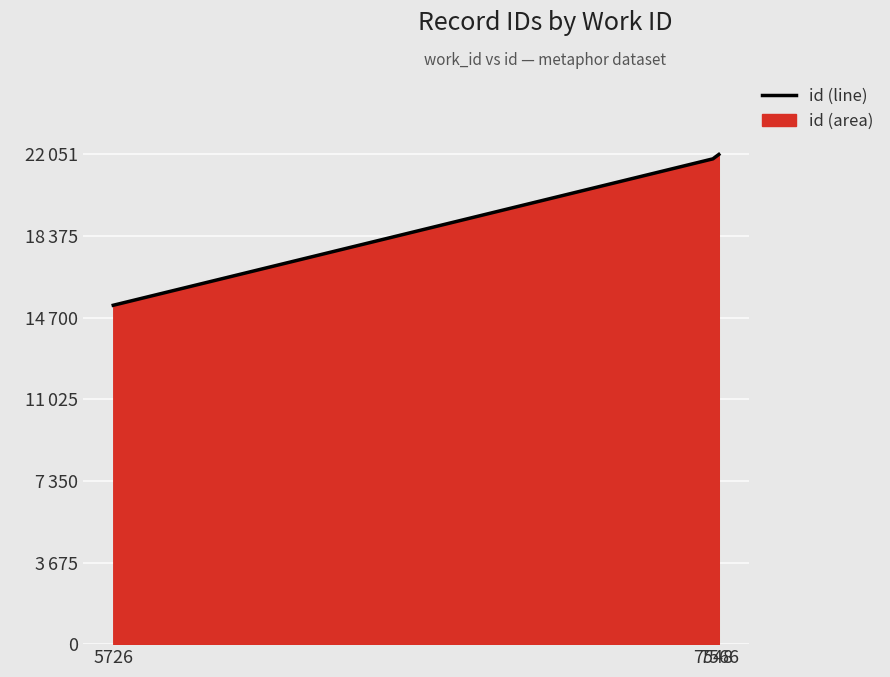

Between 7566 and 7548, which is larger?

7566